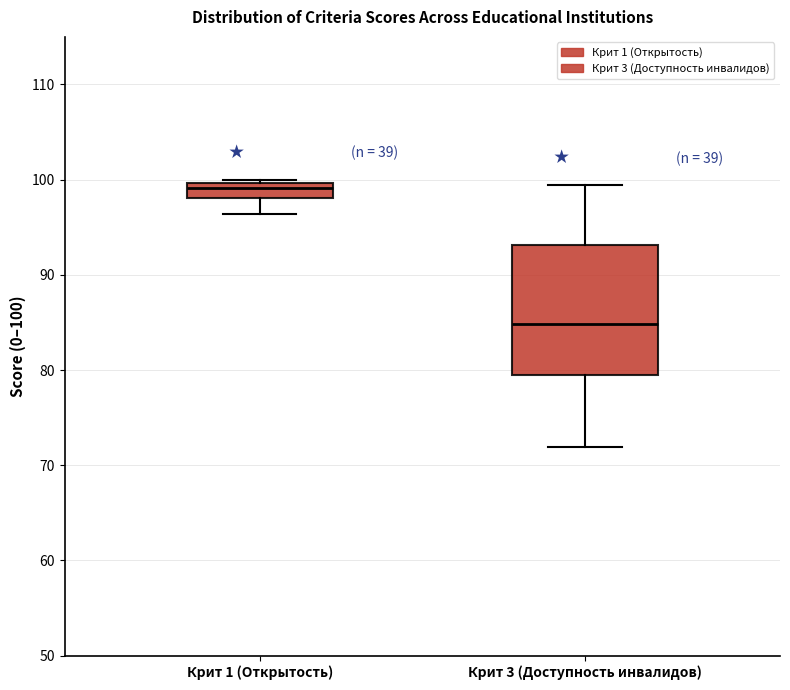

Which box has the highest median line?

Крит 1 (Открытость)